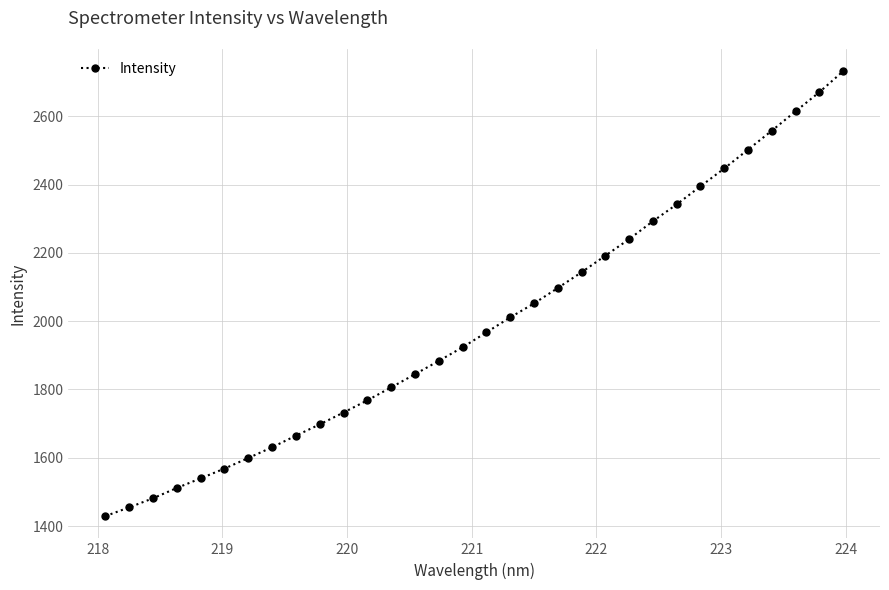

What is the smallest value displayed?

1429.2